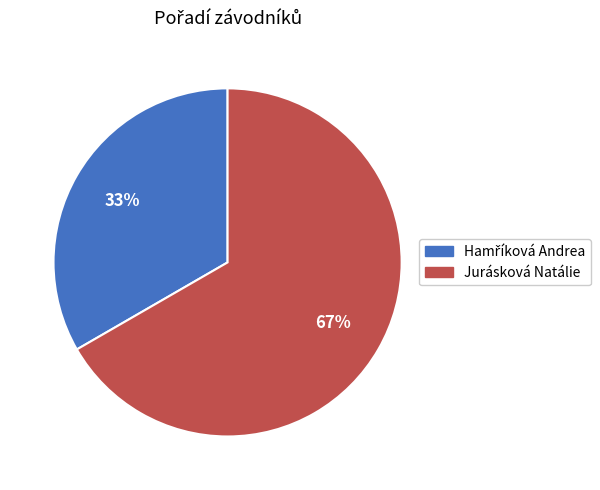

How many slices are in this pie chart?

2